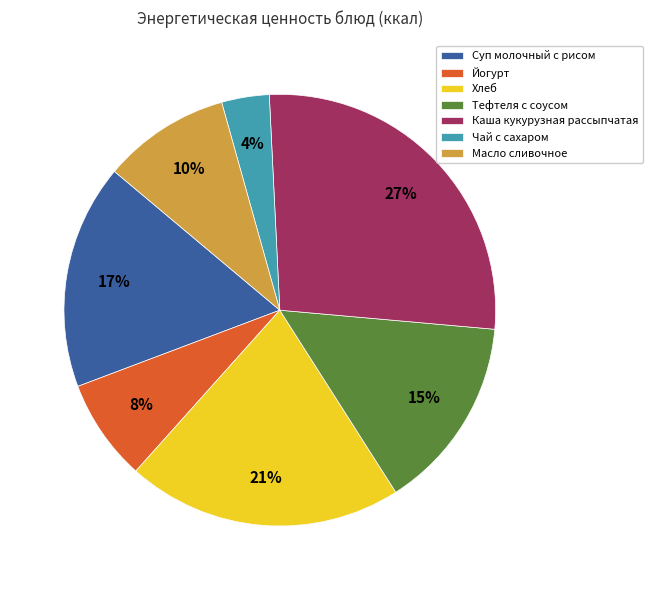

To the nearest percent, what percentage of the pie is Йогурт?

8%